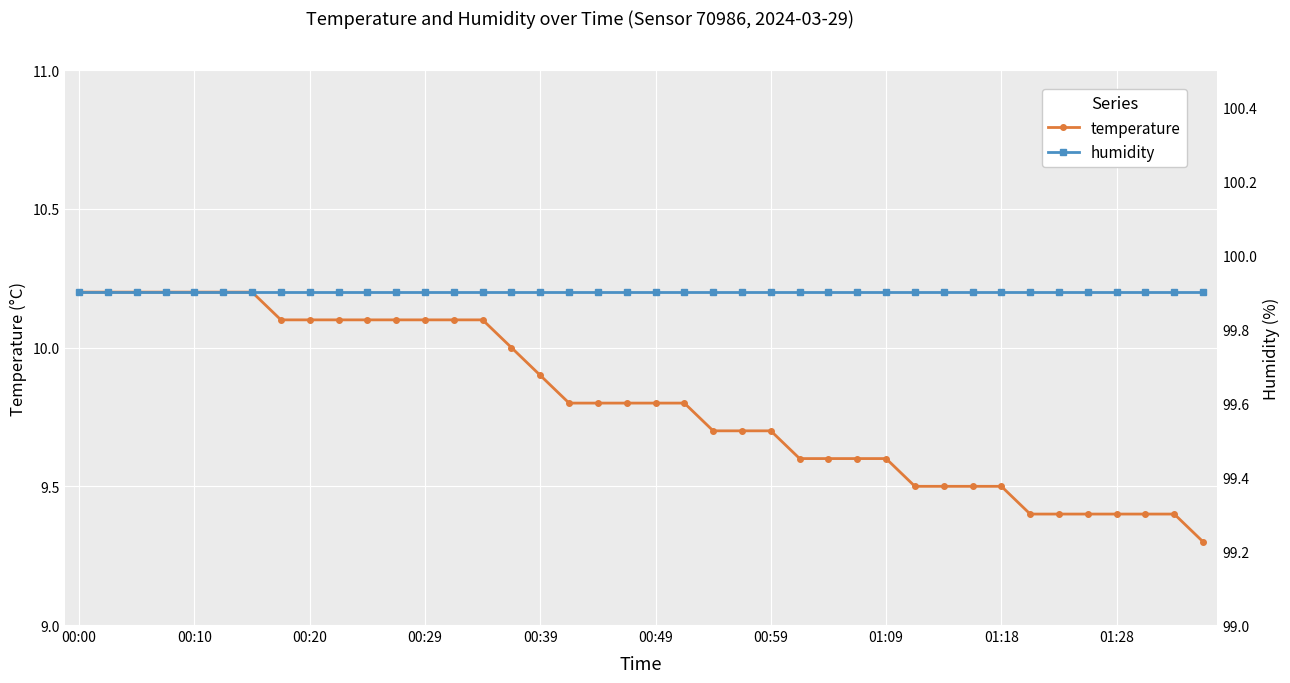

Read the temperature value at 00:10.

10.2